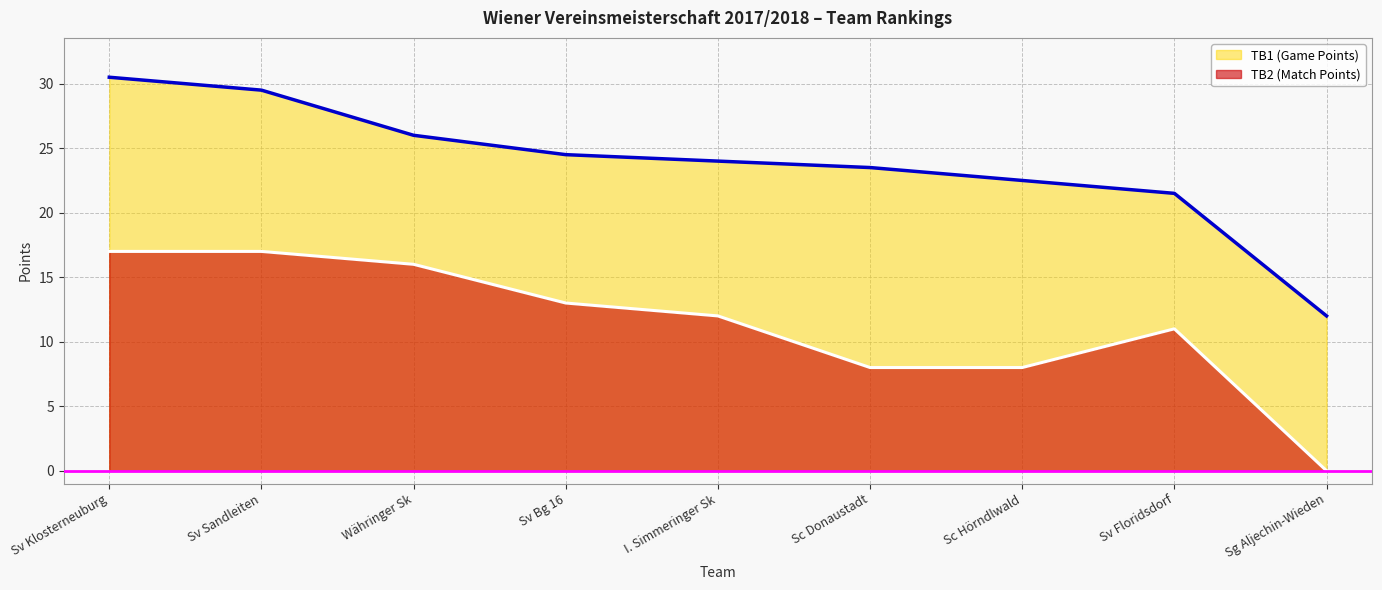

Count the number of categories in the chart.

9